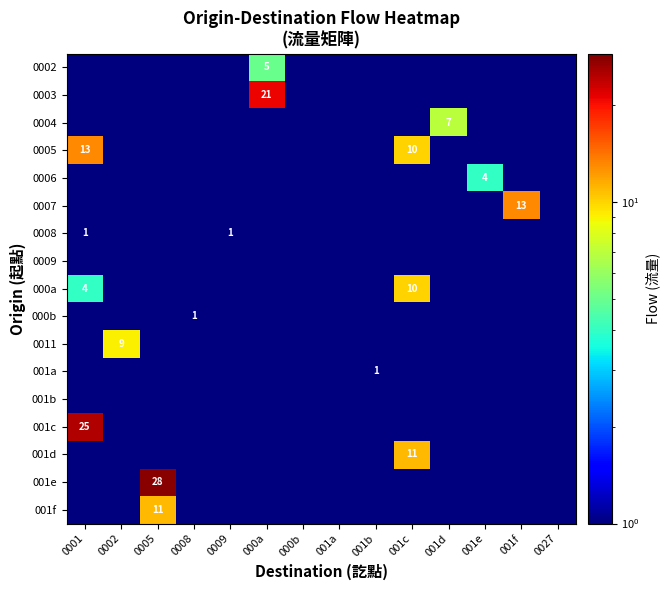

At how many categories does at least one series exceed 13?

3